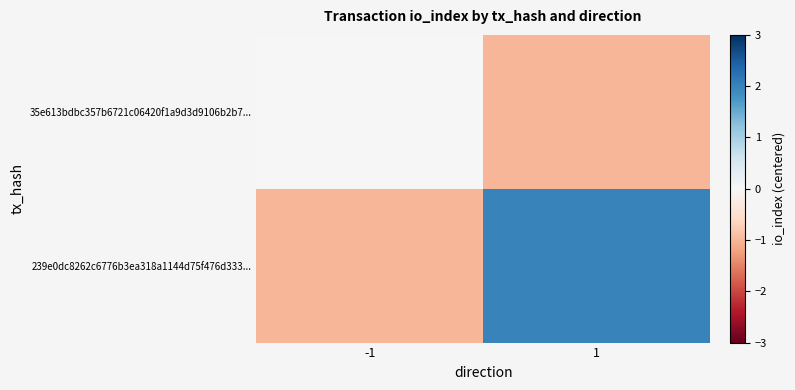

Which series changed the most between -1 and 1?

239e0dc8262c6776b3ea318a1144d75f476d333...